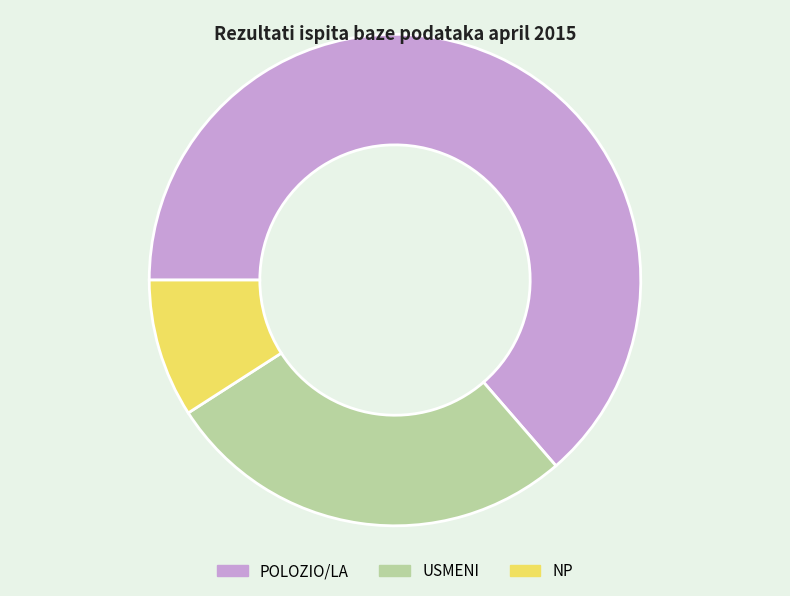

Is the sum of POLOZIO/LA and NP greater than half?

Yes